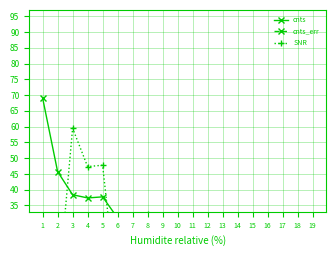

What is the value of the SNR point at the 5th from the left?

47.8